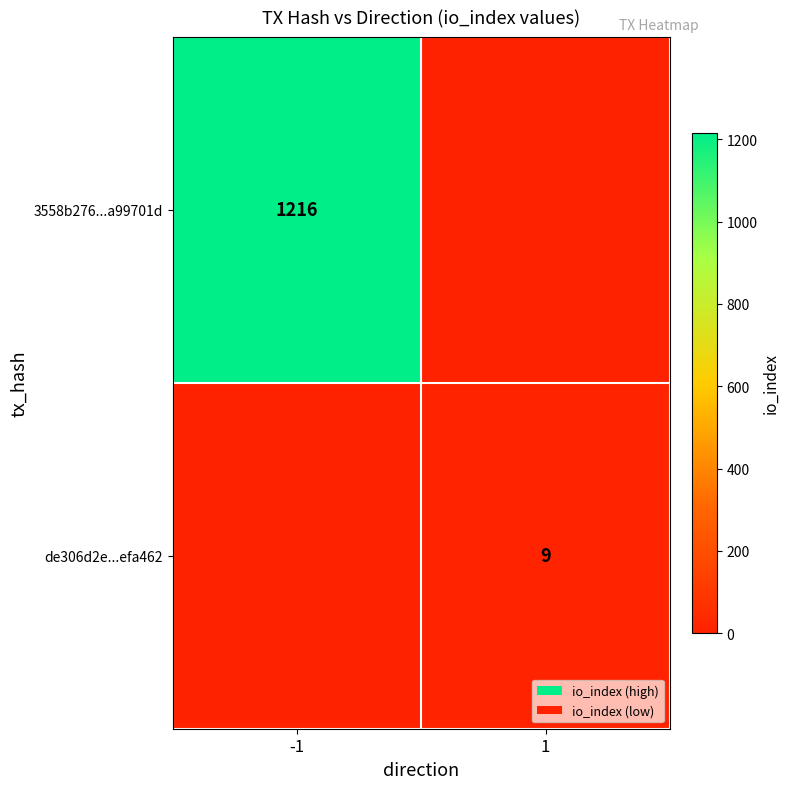

What is the sum of all 3558b276...a99701d values?

1216